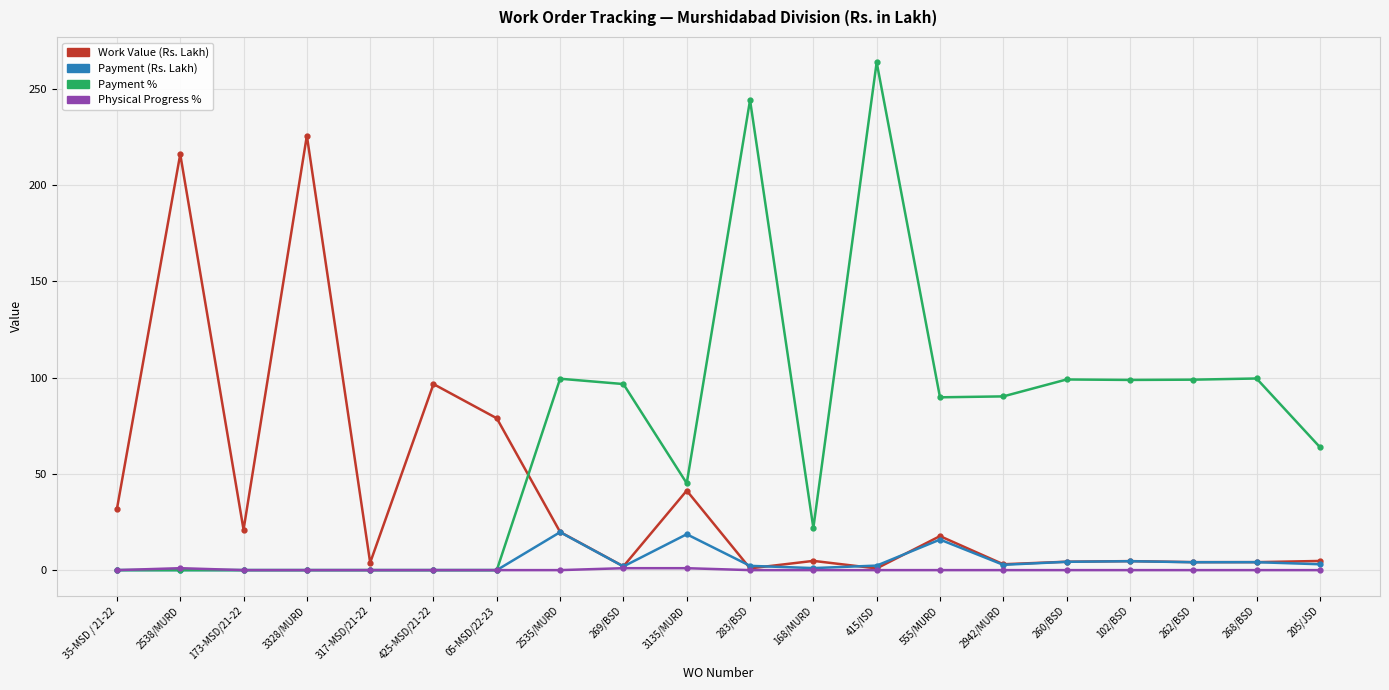

At which category is the sum across all series the highest?

415/ISD